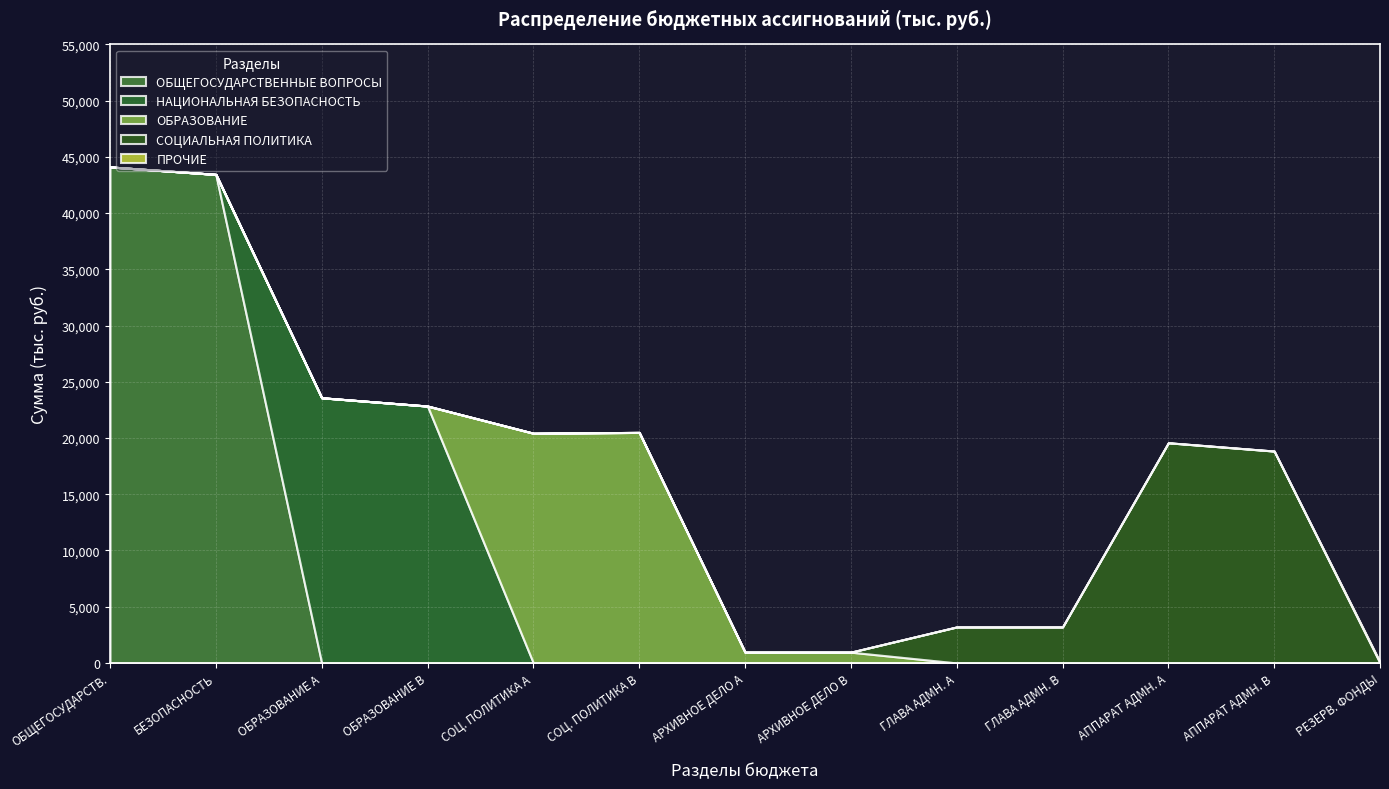

Is the value of СОЦИАЛЬНАЯ ПОЛИТИКА at 13 greater than the value of НАЦИОНАЛЬНАЯ БЕЗОПАСНОСТЬ at 13?

No